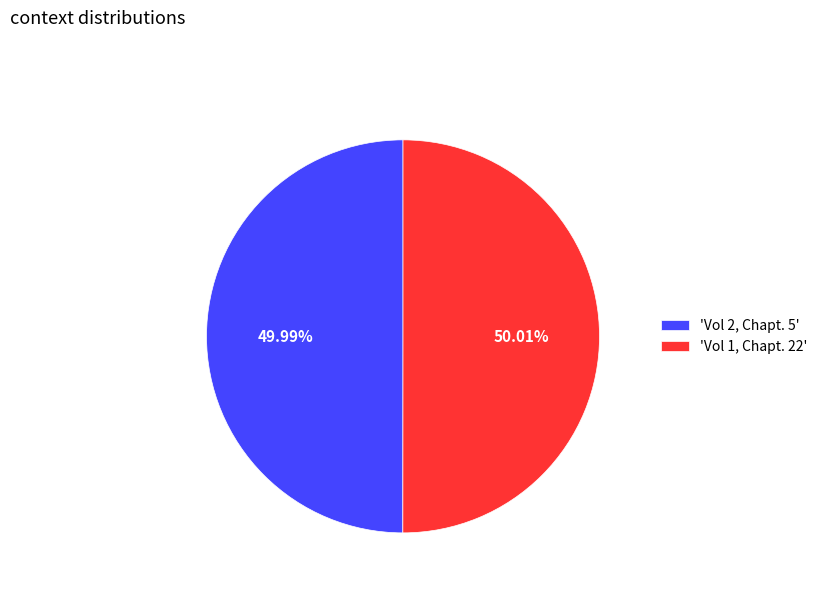

Count the number of slices in the pie.

2